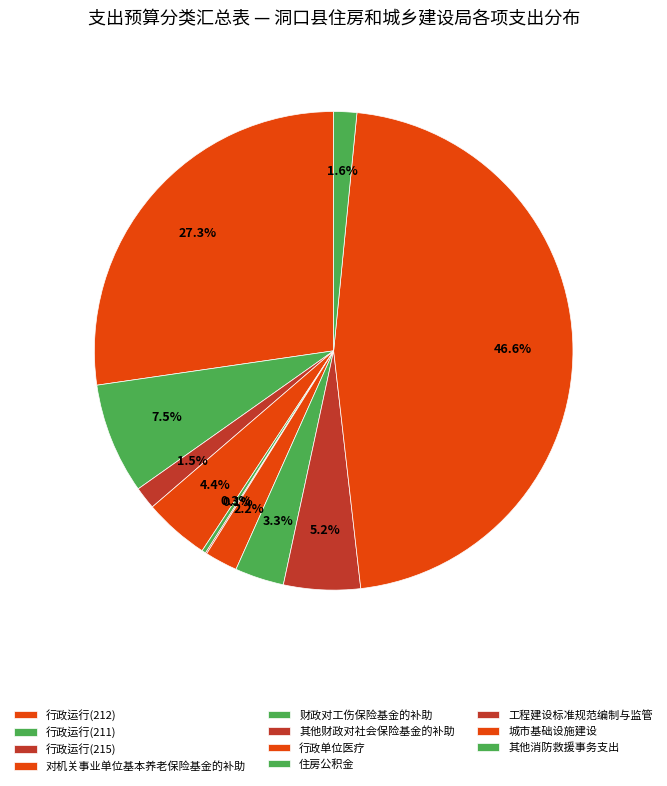

Between 对机关事业单位基本养老保险基金的补助 and 工程建设标准规范编制与监管, which is larger?

工程建设标准规范编制与监管